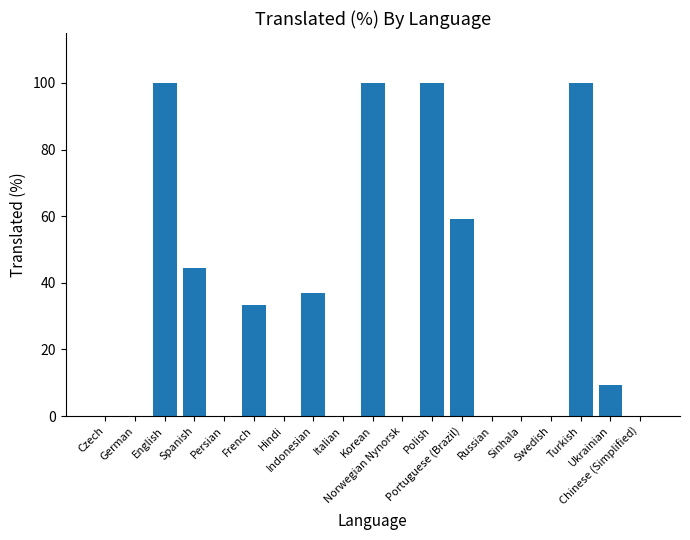

What is the change in value from Swedish to Turkish?

+100.0